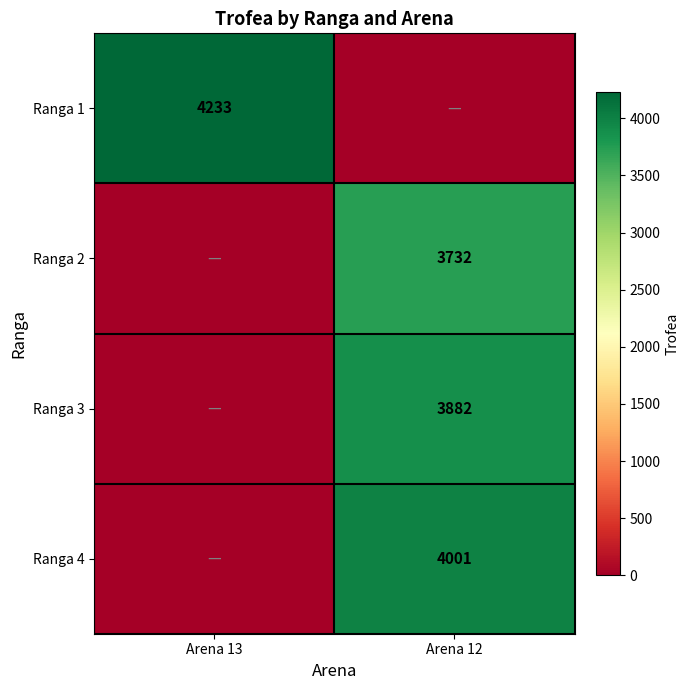

The Ranga 2 series shows 2281 at Arena 12. True or false?

False